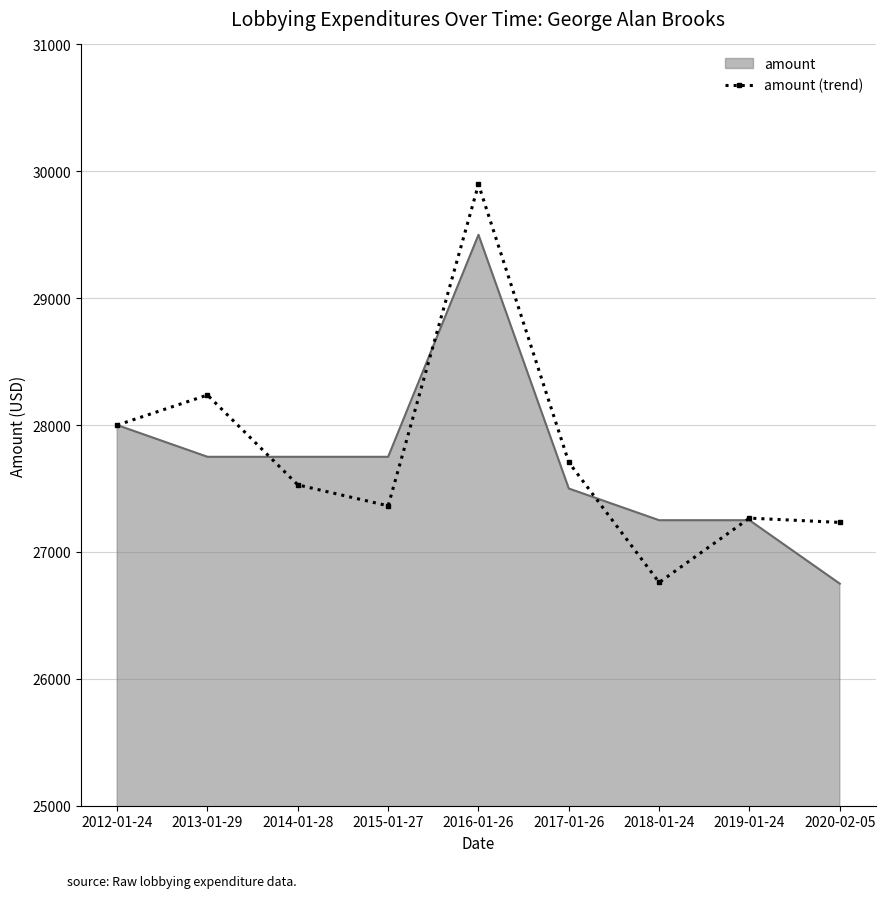

Where is amount (trend) nearest to the value 28328?

2013-01-29